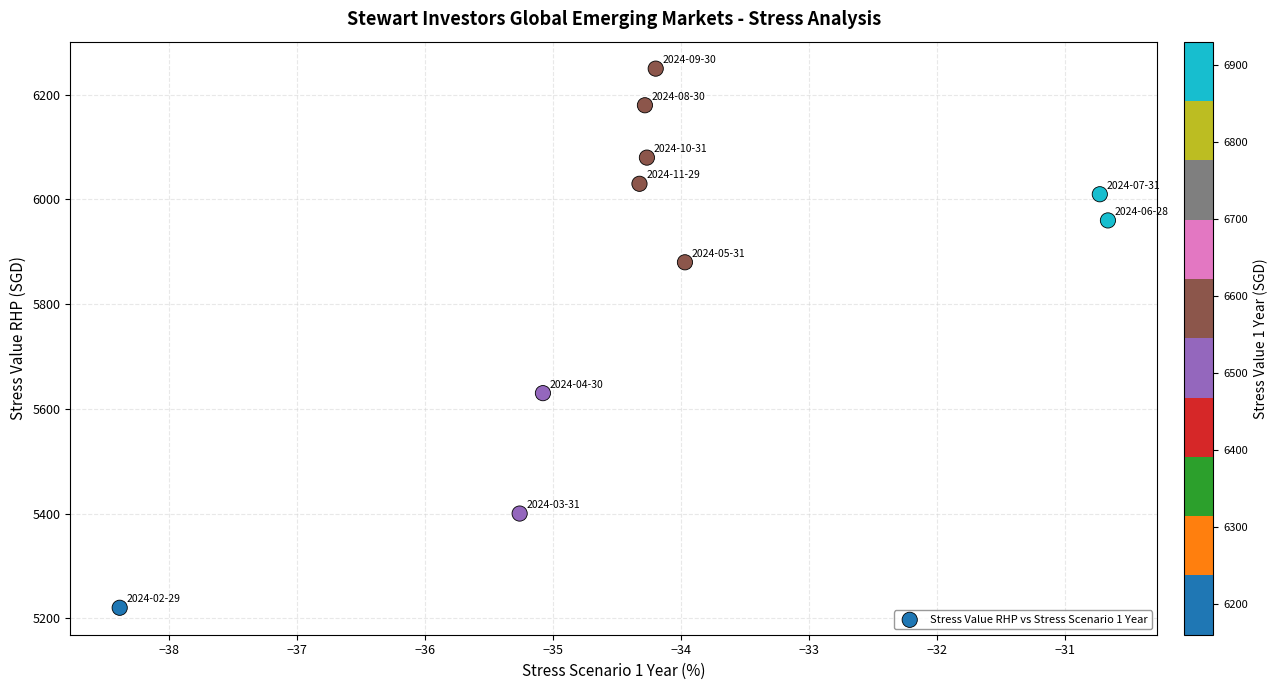

What is the range of Y values (max minus min)?

1030